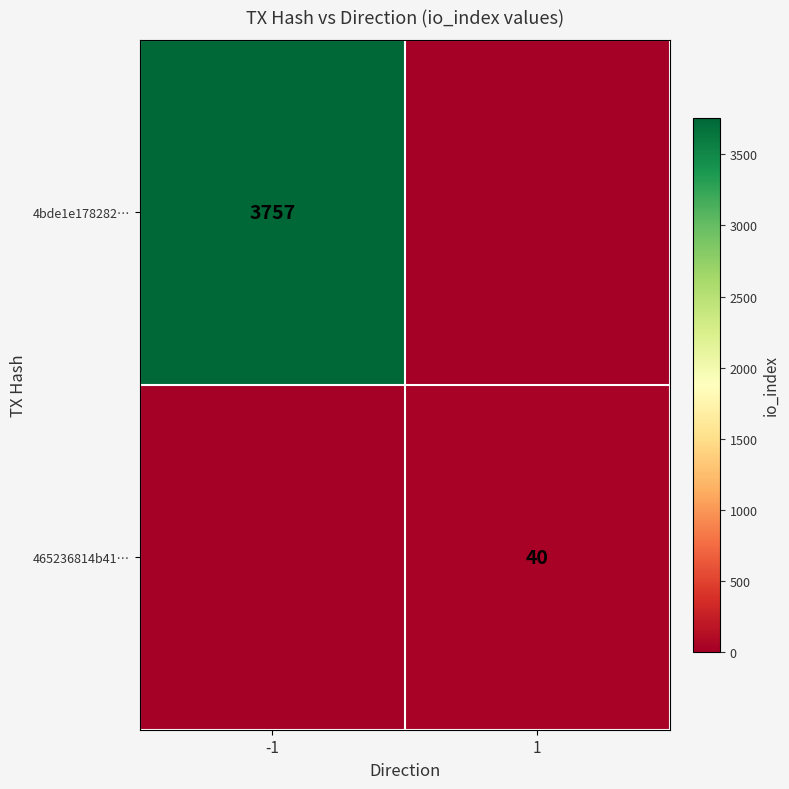

Is it true that 465236814b41… equals 40 at 1?

True